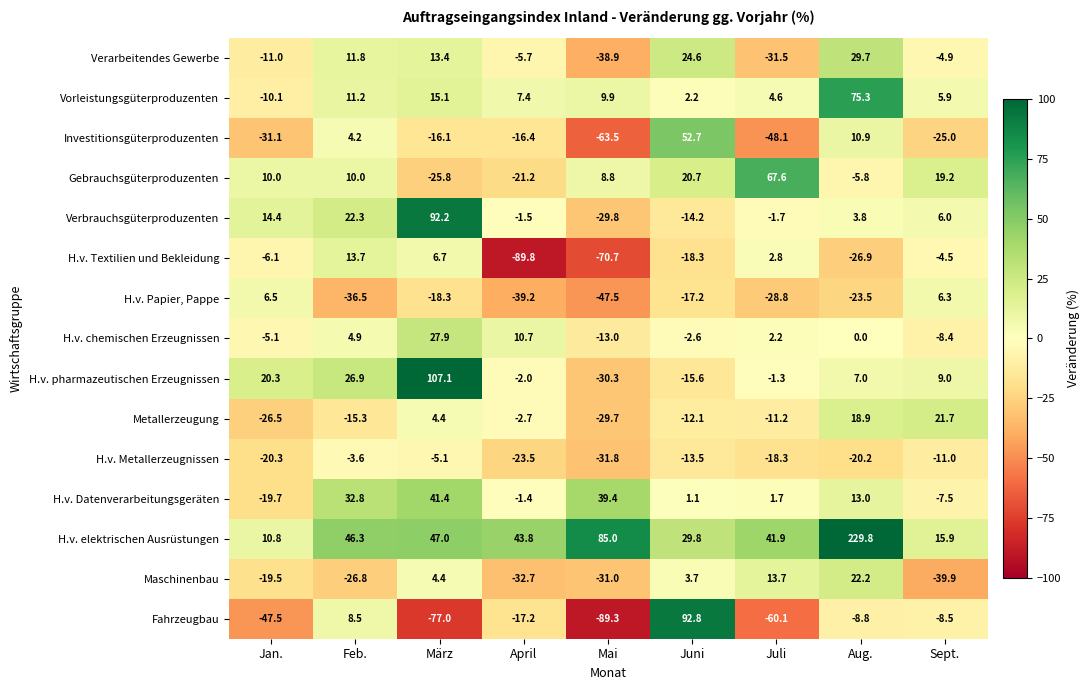

What is the maximum value shown in the chart?

229.8